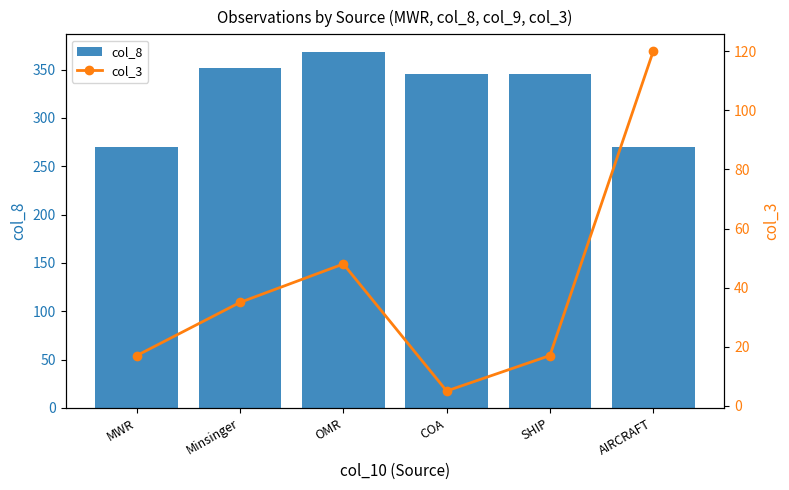

How many data points in col_8 are less than 345?

2